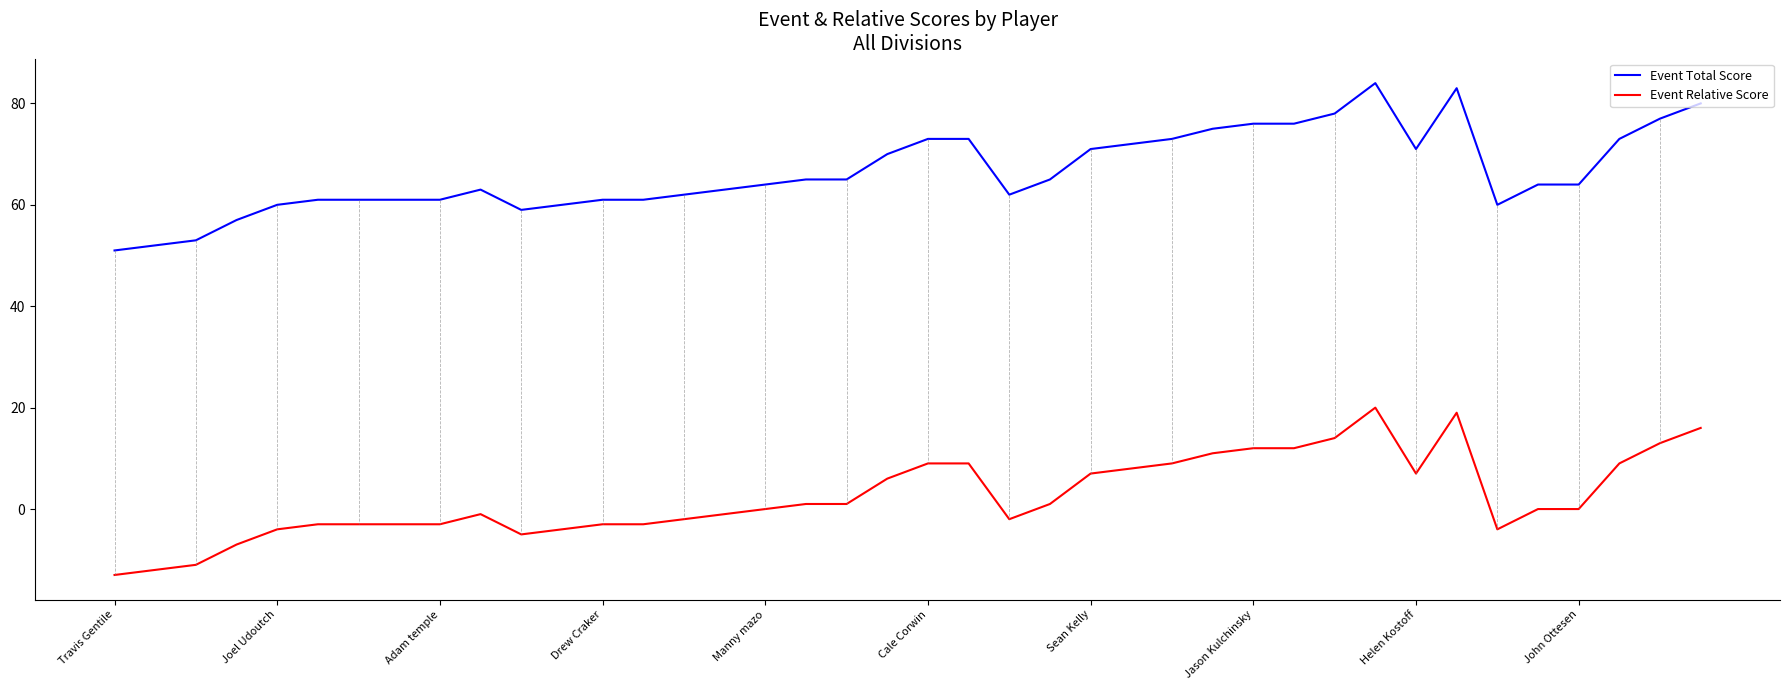

What is the minimum value shown in the chart?

-13